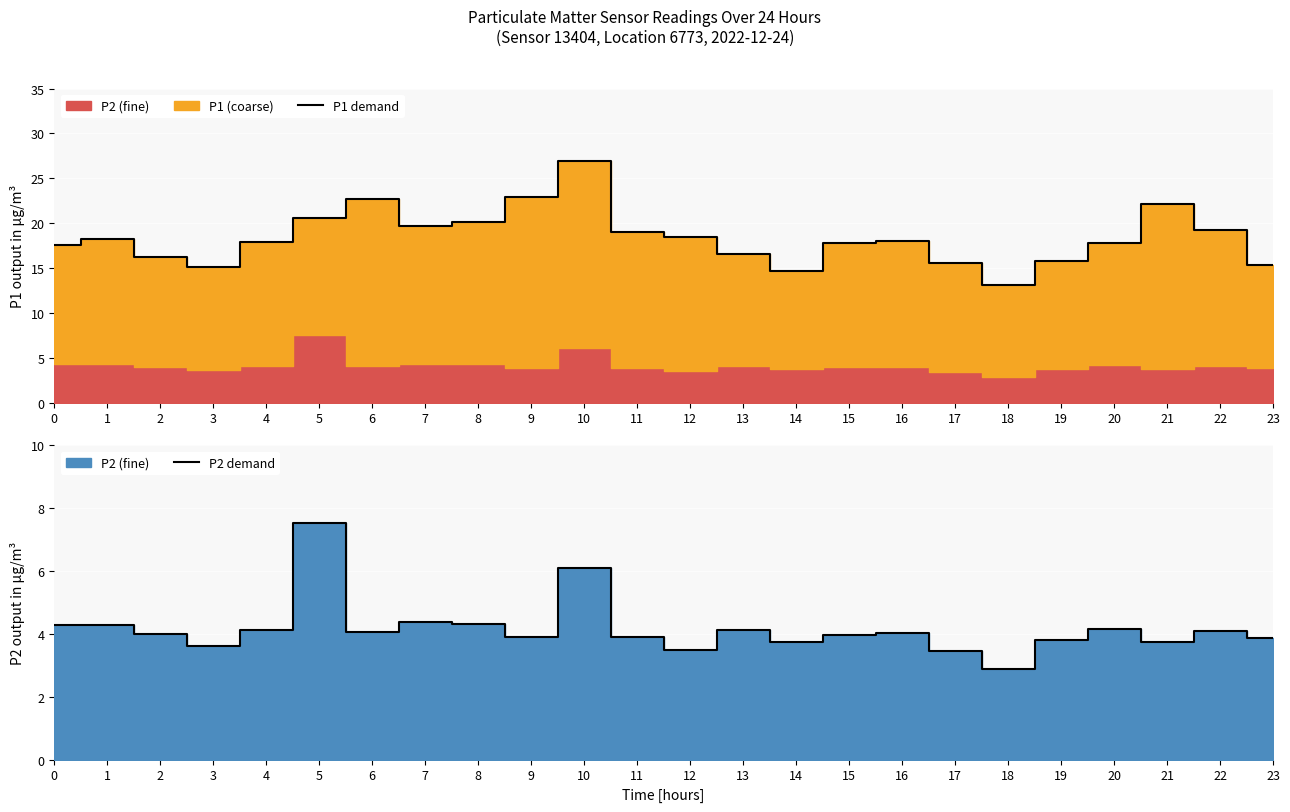

Reading left to right, extract all data points from this chart.

P1 demand: 17.5	18.2	16.2	15.1	17.9	20.6	22.7	19.7	20.1	23.0	26.9	19.0	18.4	16.5	14.6	17.8	18.1	15.6	13.1	15.8	17.8	22.1	19.2	15.4
P2 demand: 4.3	4.3	4.0	3.6	4.1	7.5	4.1	4.4	4.3	3.9	6.1	3.9	3.5	4.1	3.7	4.0	4.0	3.5	2.9	3.8	4.2	3.7	4.1	3.9